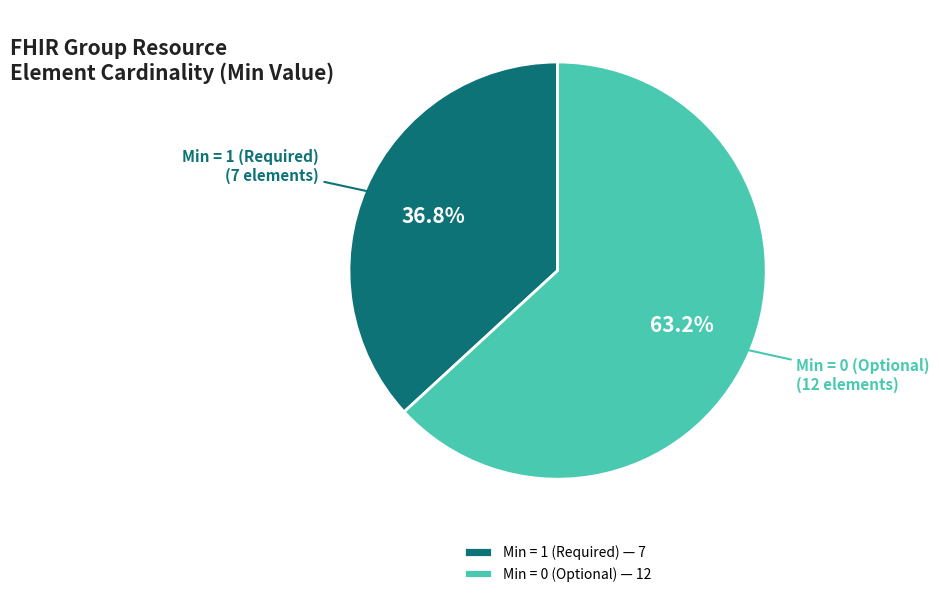

Do Min = 1 (Required) and Min = 0 (Optional) together represent more than half of the pie?

Yes